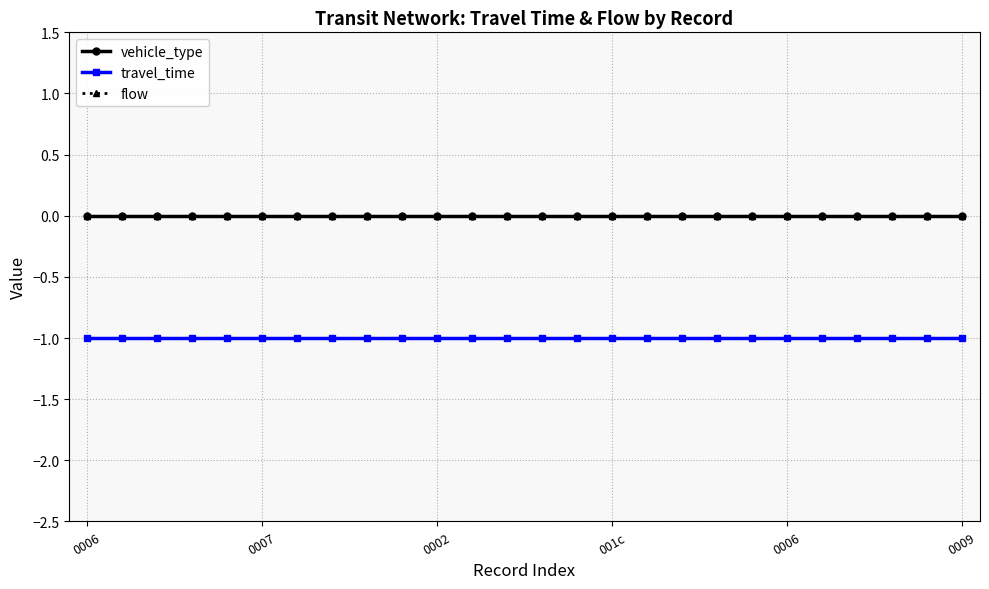

Which label corresponds to the smallest value in the chart?

0006